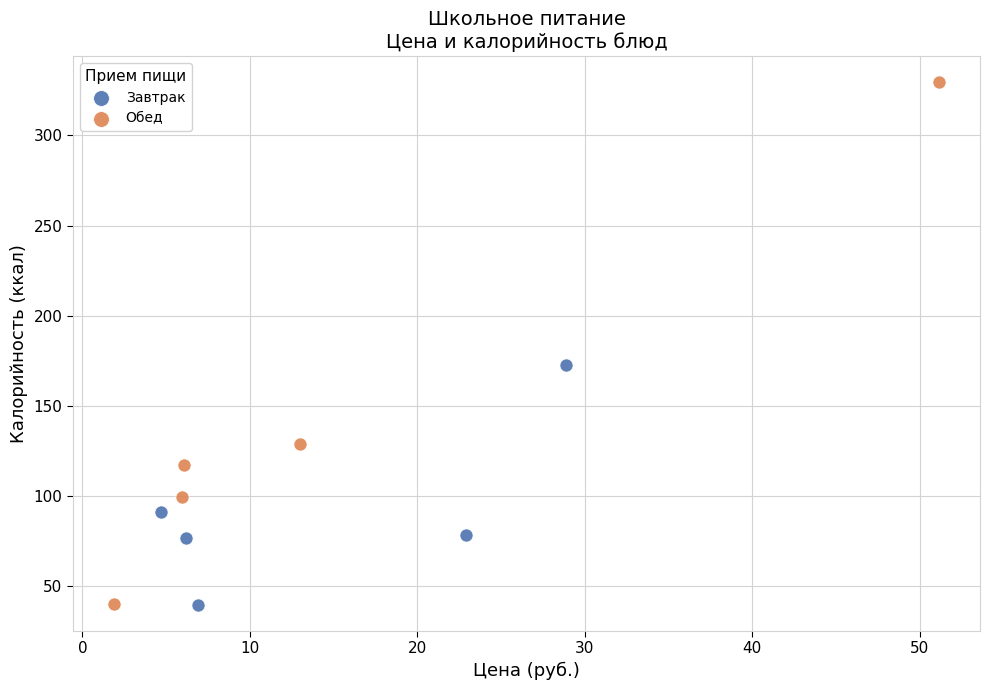

Which series has the largest Y range (max minus min)?

Обед